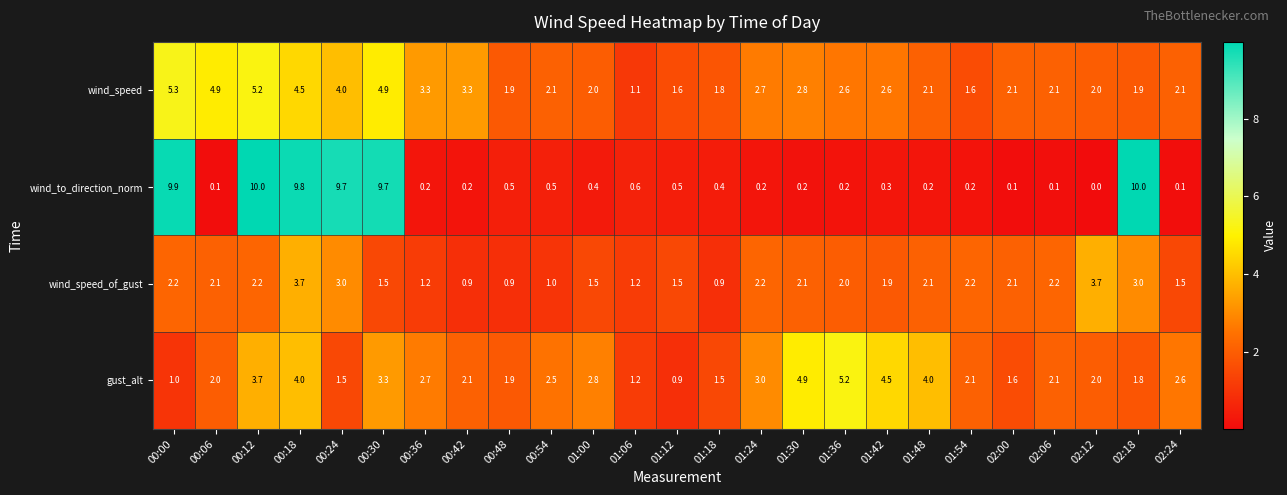

What is the difference between the maximum and minimum values in the wind_speed_of_gust series?

2.8